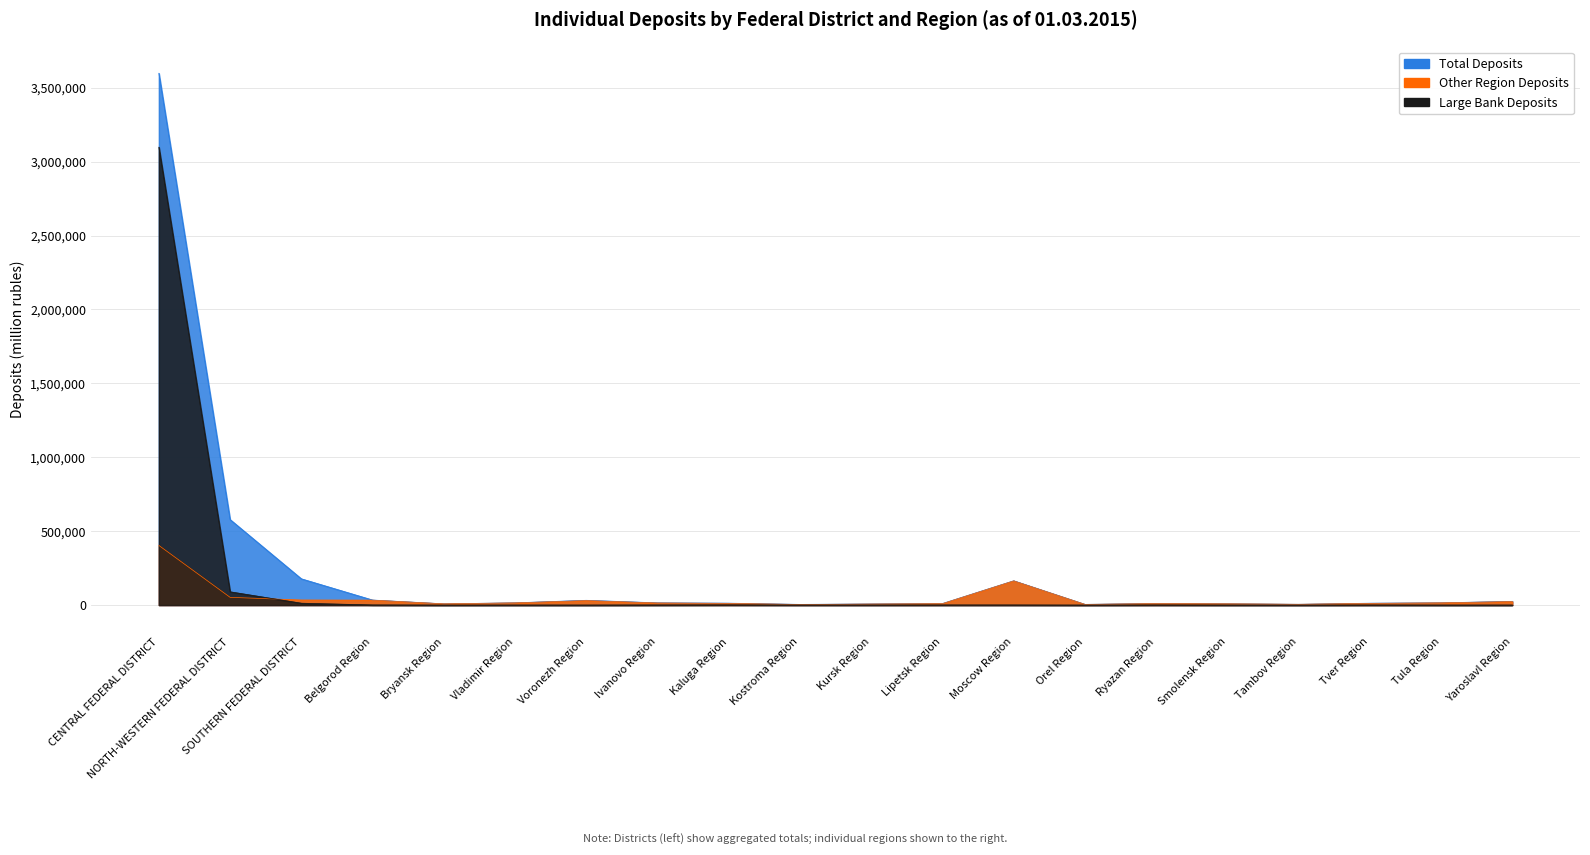

Reading right to left, what are all the values shown in this chart?

Total Deposits: 25314	15333	12847	5452	8932	11301	4801	164431	10677	7737	4780	13023	15207	32408	15290	8590	34197	177866	578693	3597681
Other Region Deposits: 23859	15240	11601	5437	8681	10392	4746	163710	9893	7119	4100	11679	14319	30242	15019	8590	33316	34285	52469	403504
Large Bank Deposits: 143	93	603	15	251	841	30	721	785	618	680	1344	684	140	270	0	880	12774	89896	3097462